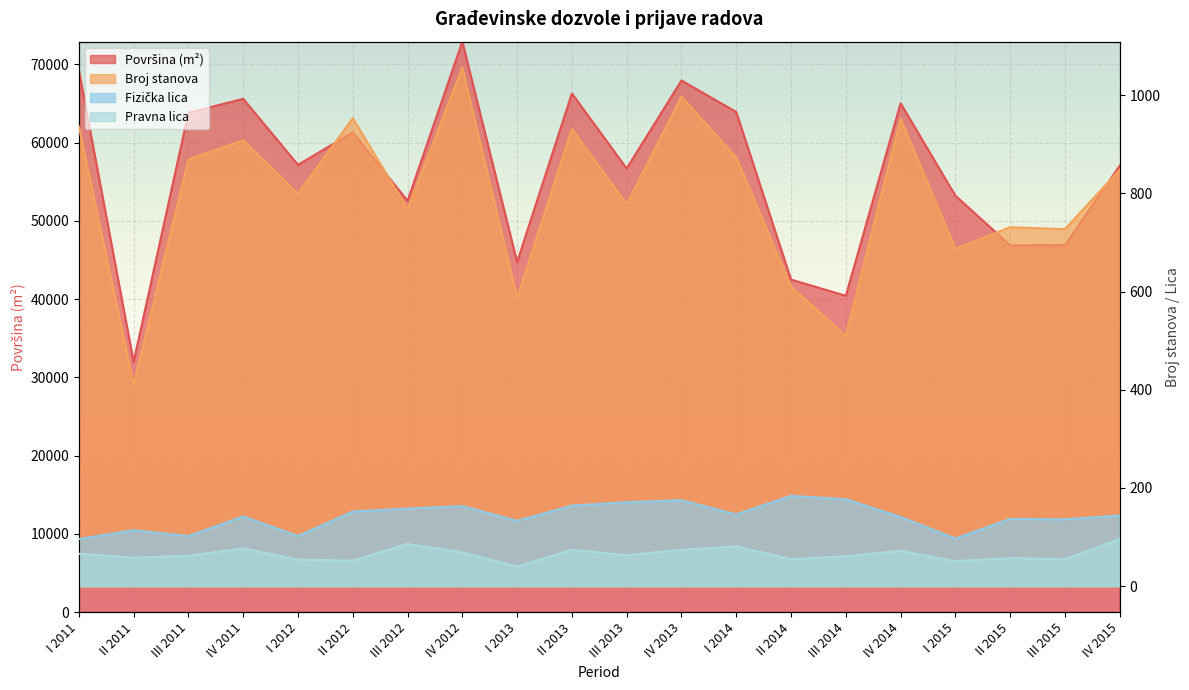

What is the difference between the highest and lowest values at IV 2015?

56951